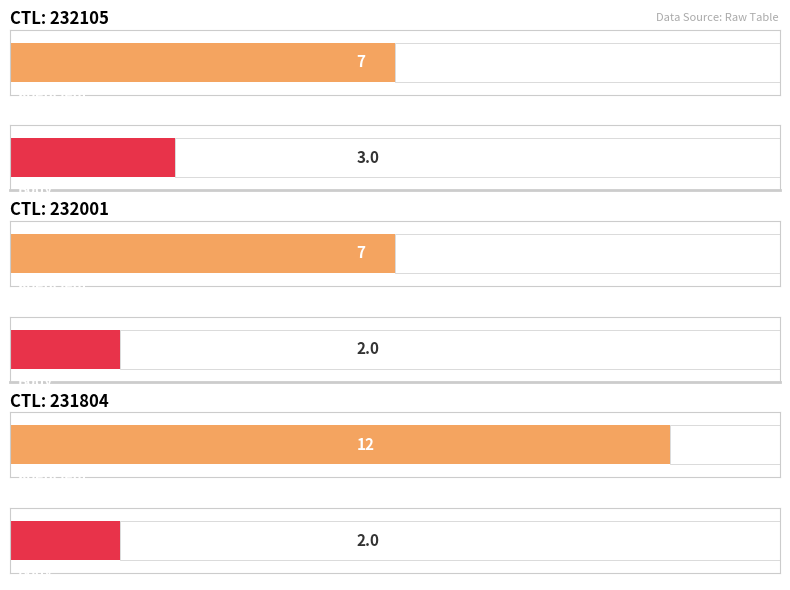

How many bars are there in each group?

2